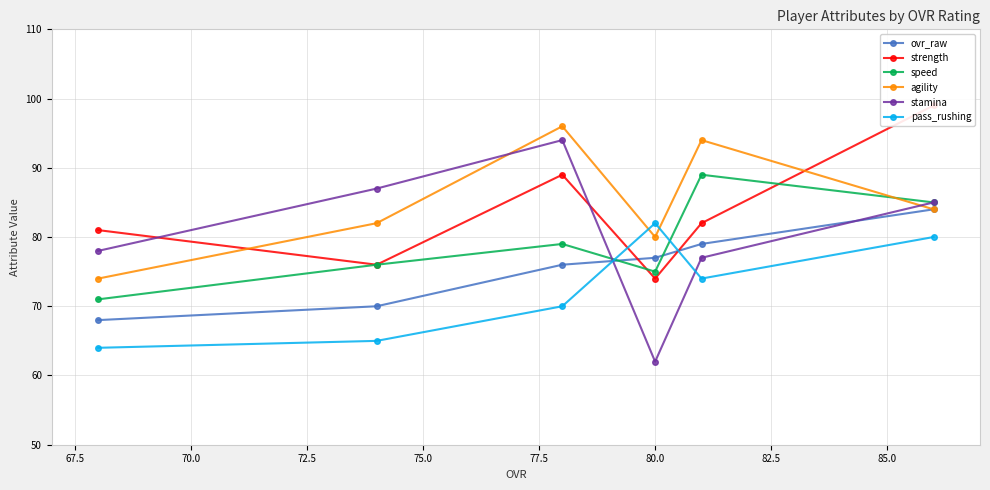

What is the value of the speed point at the 1st from the left?

71